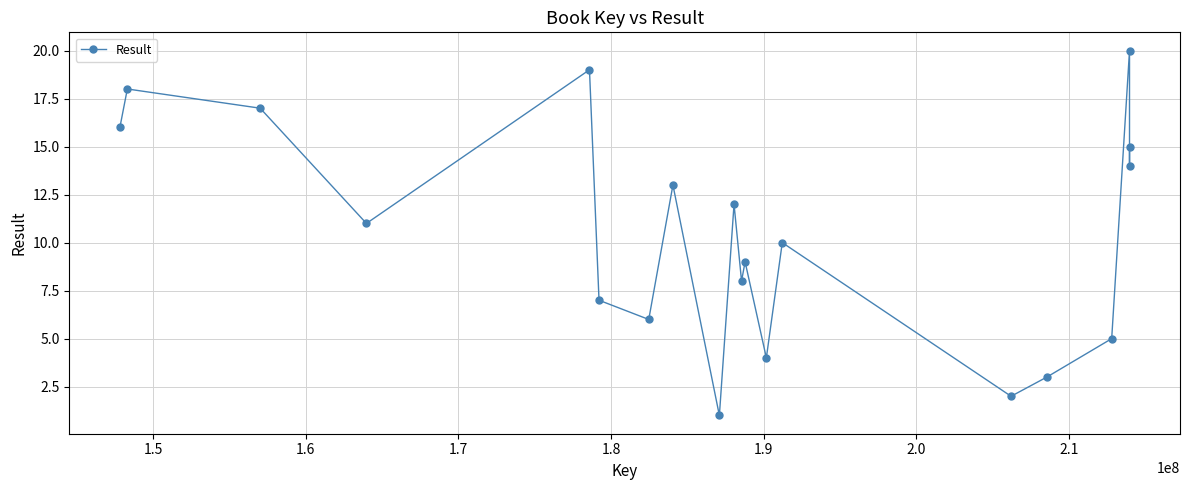

What is the sum of all values?

210